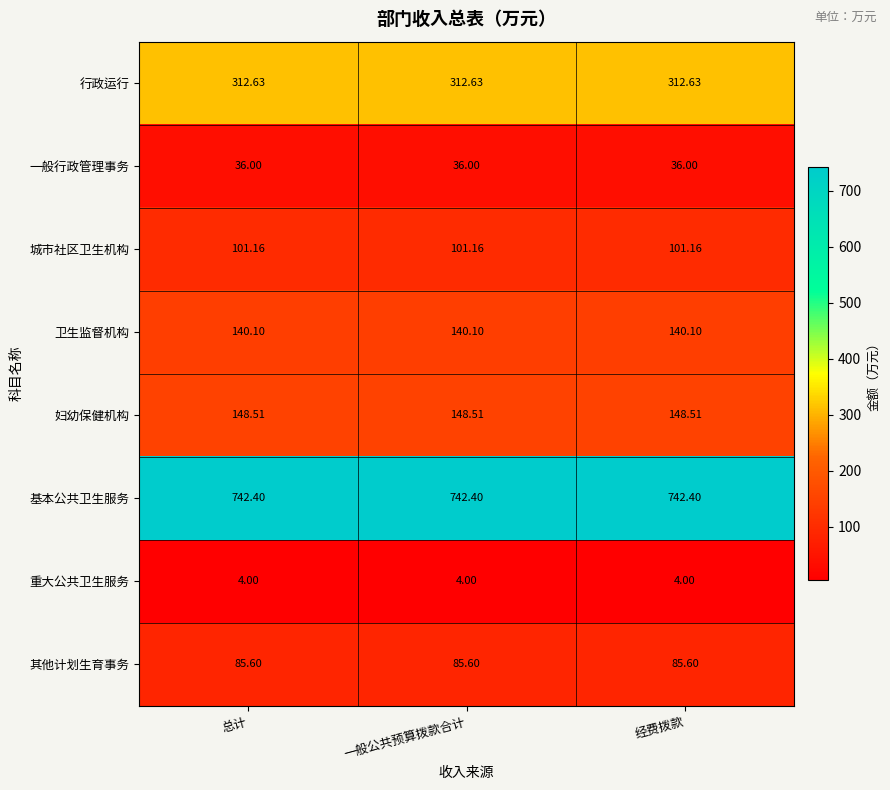

Rank the series by their maximum value, from highest to lowest.

基本公共卫生服务, 行政运行, 妇幼保健机构, 卫生监督机构, 城市社区卫生机构, 其他计划生育事务, 一般行政管理事务, 重大公共卫生服务